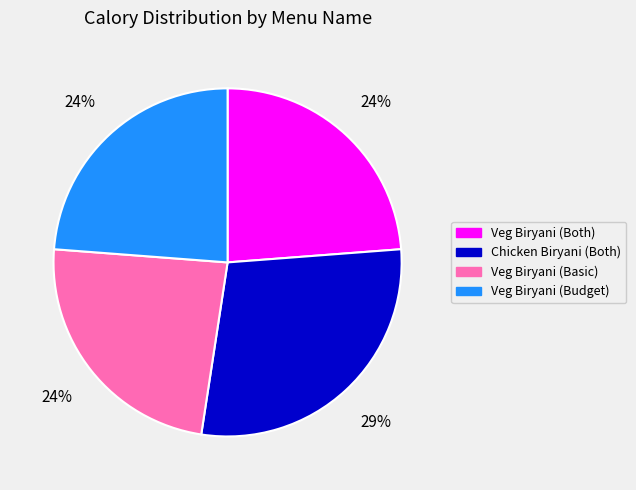

What percentage is the Veg Biryani (Both) slice, to the nearest percent?

24%